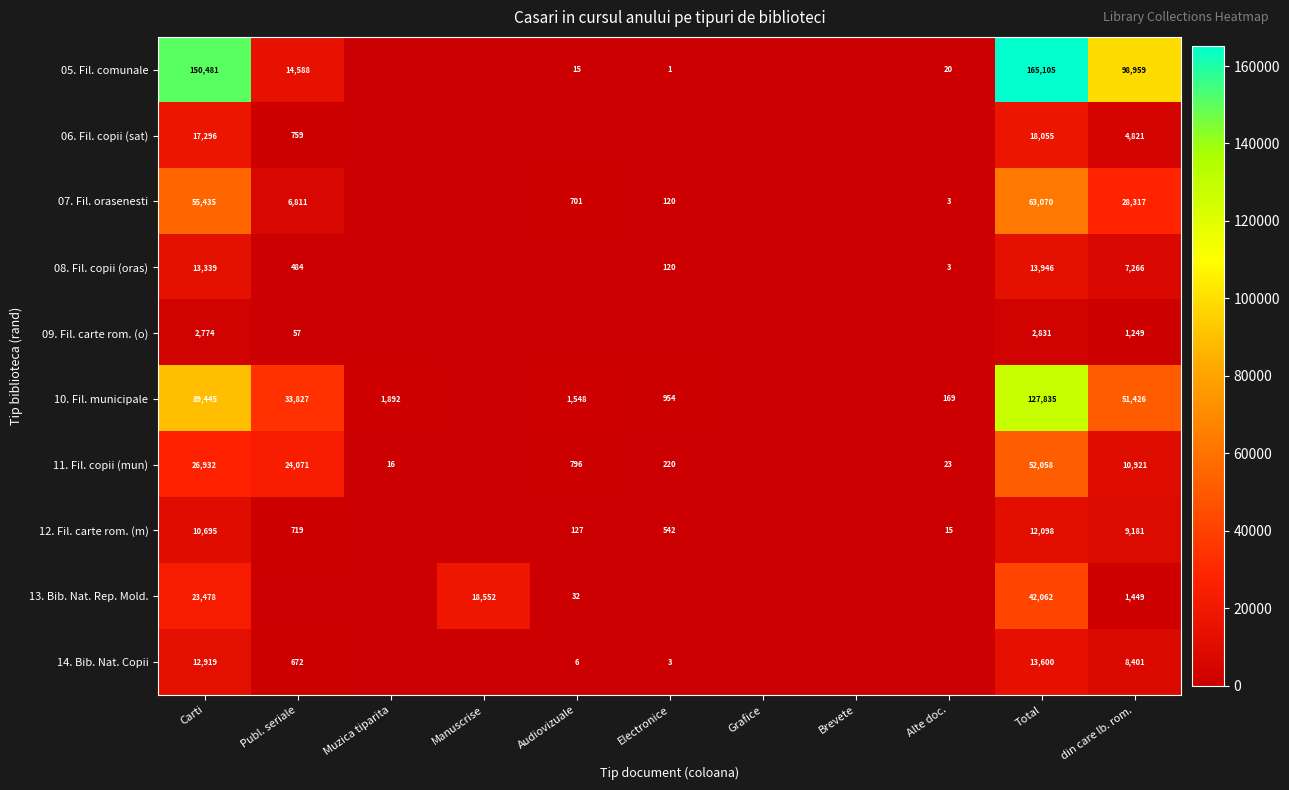

True or false: 13. Bib. Nat. Rep. Mold. has a value of 23478 at Carti.

True